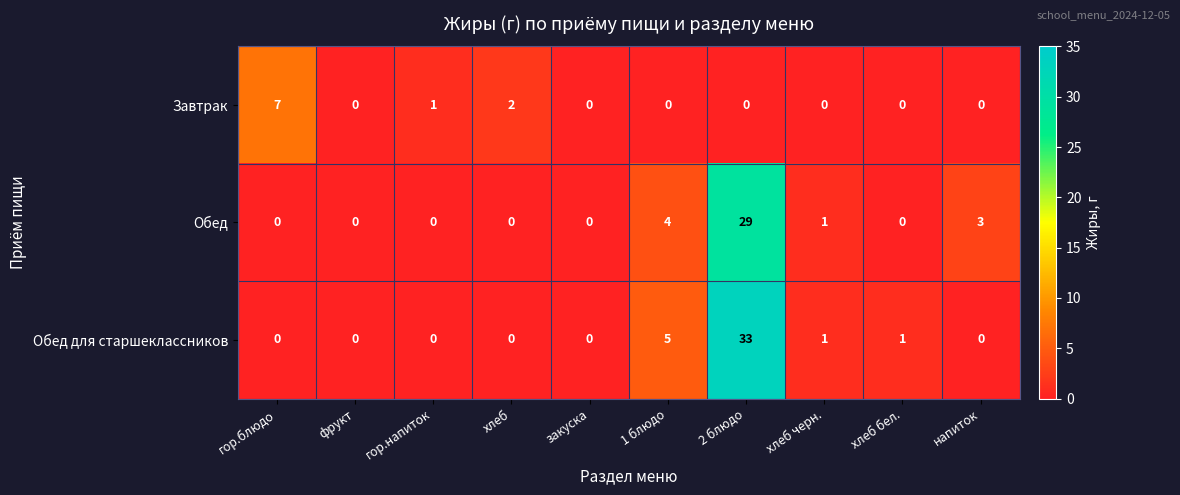

At which category is the sum across all series the highest?

2 блюдо